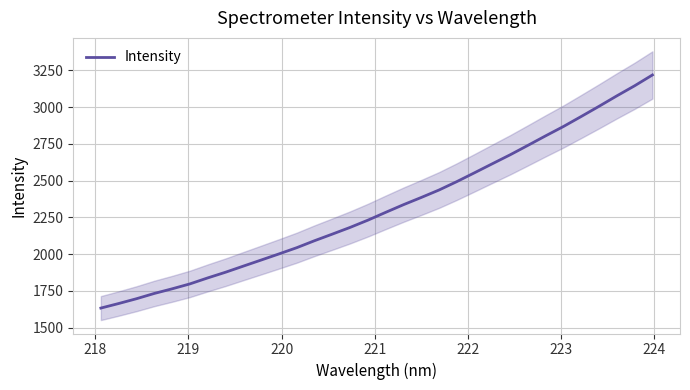

What is the average value?

2316.7